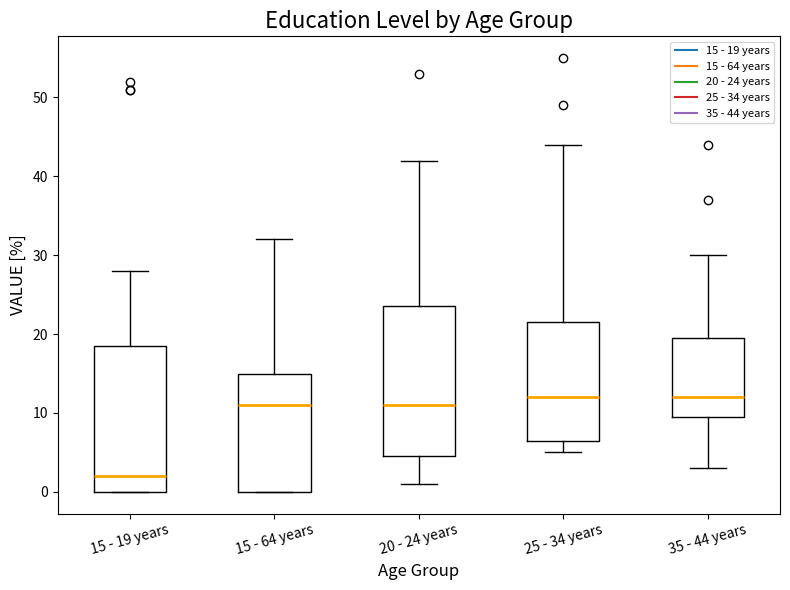

Reading left to right, transcribe this box plot: for each box, give where its median line is, the range the box spans, and where its two whiskers end, as read against the y-axis. The values are not printed on the chart, so give them approximately, as read against the axis.

15 - 19 years: median 2, box 0 to 19, whiskers 0 to 28
15 - 64 years: median 11, box 0 to 15, whiskers 0 to 32
20 - 24 years: median 11, box 5 to 24, whiskers 1 to 42
25 - 34 years: median 12, box 7 to 22, whiskers 5 to 44
35 - 44 years: median 12, box 10 to 20, whiskers 3 to 30